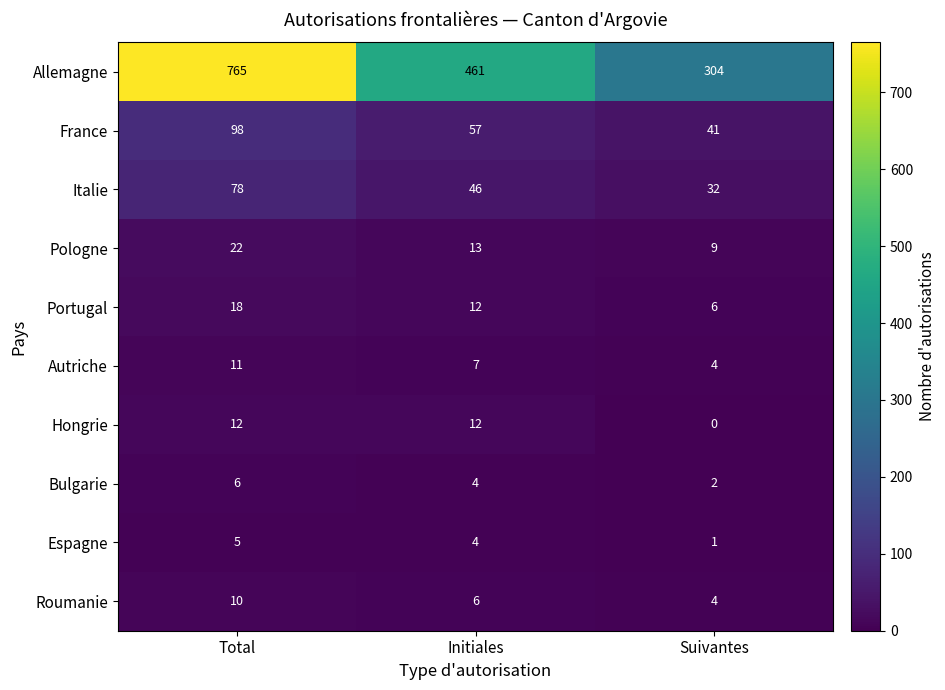

What is the approximate value of Italie at Total, to the nearest 10?

80